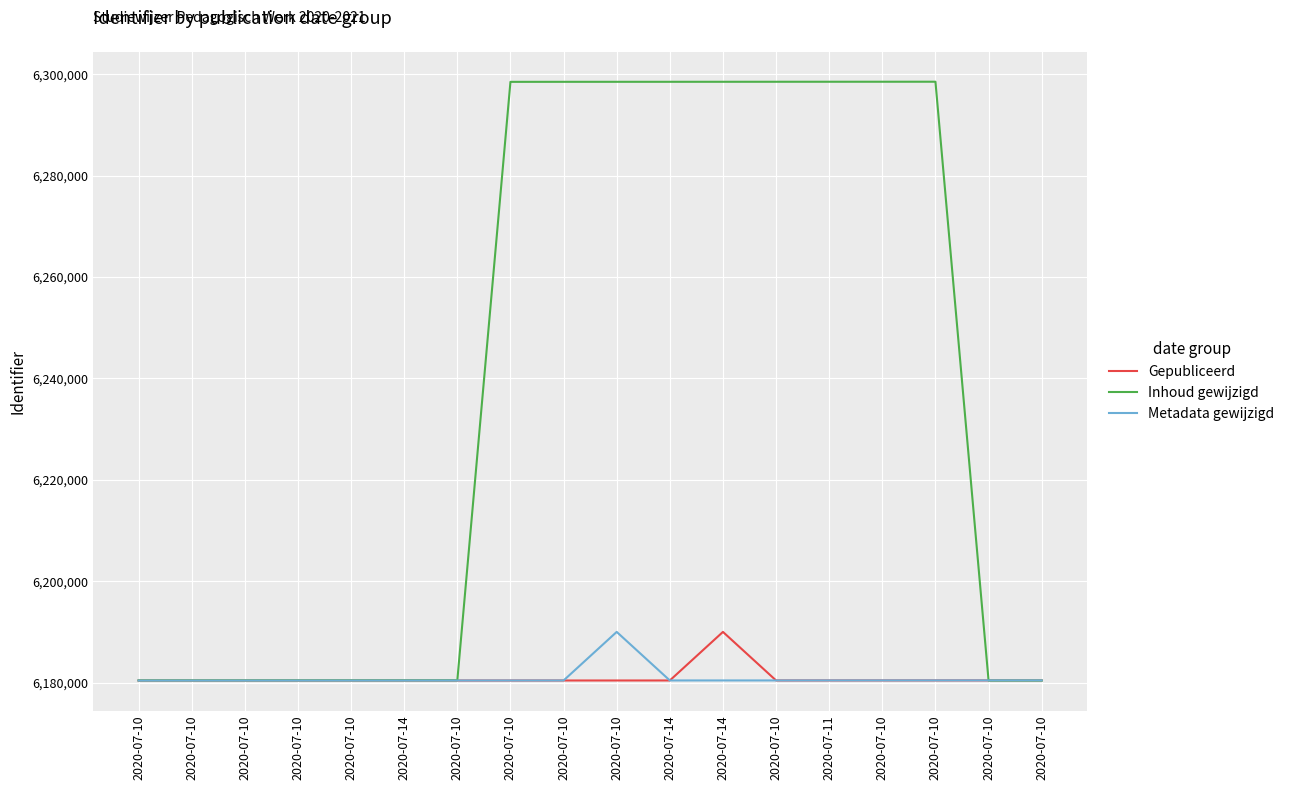

What is the sum of all Inhoud gewijzigd values?

112310544